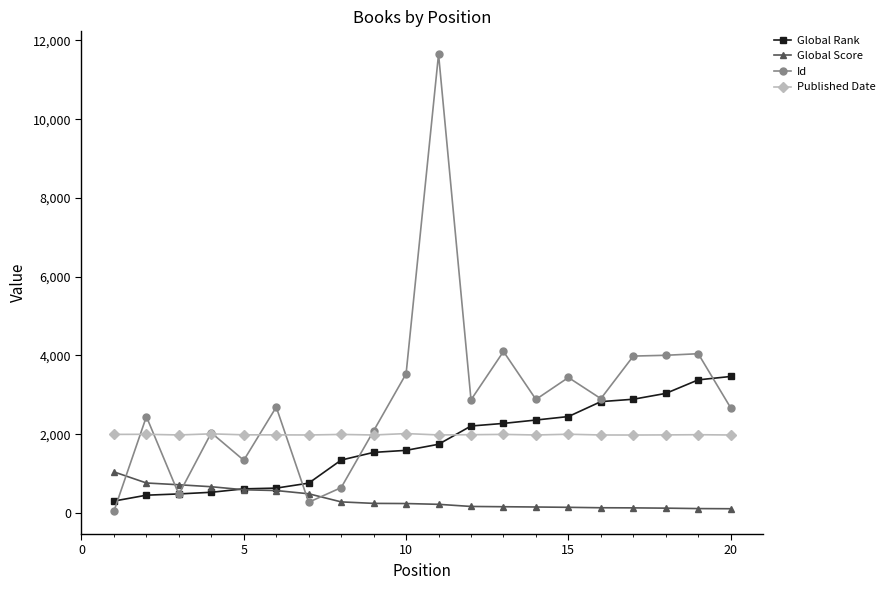

True or false: Global Score and Published Date intersect in this chart.

False